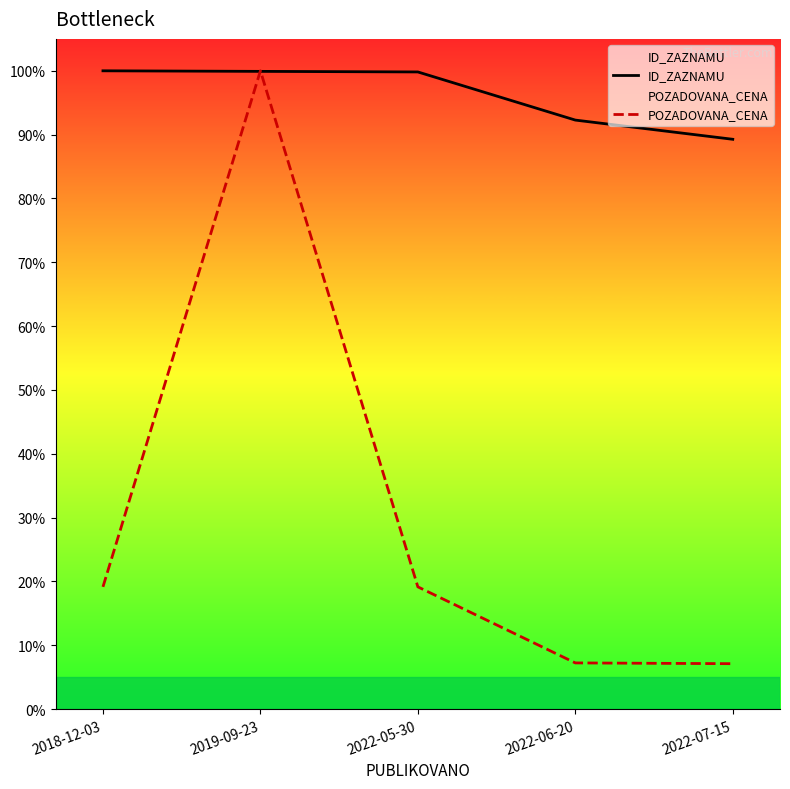

True or false: ID_ZAZNAMU has more than 0 points higher than both neighbors.

False